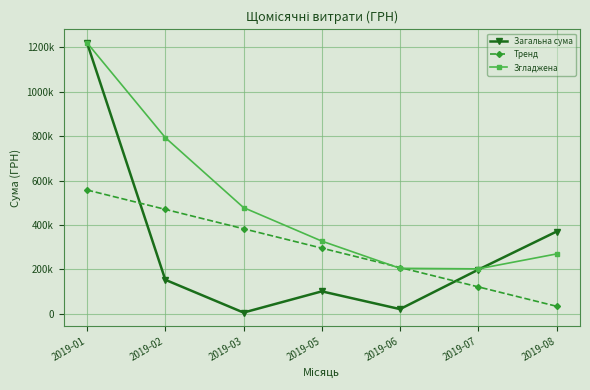

What is the sum of all Тренд values?

2071978.4